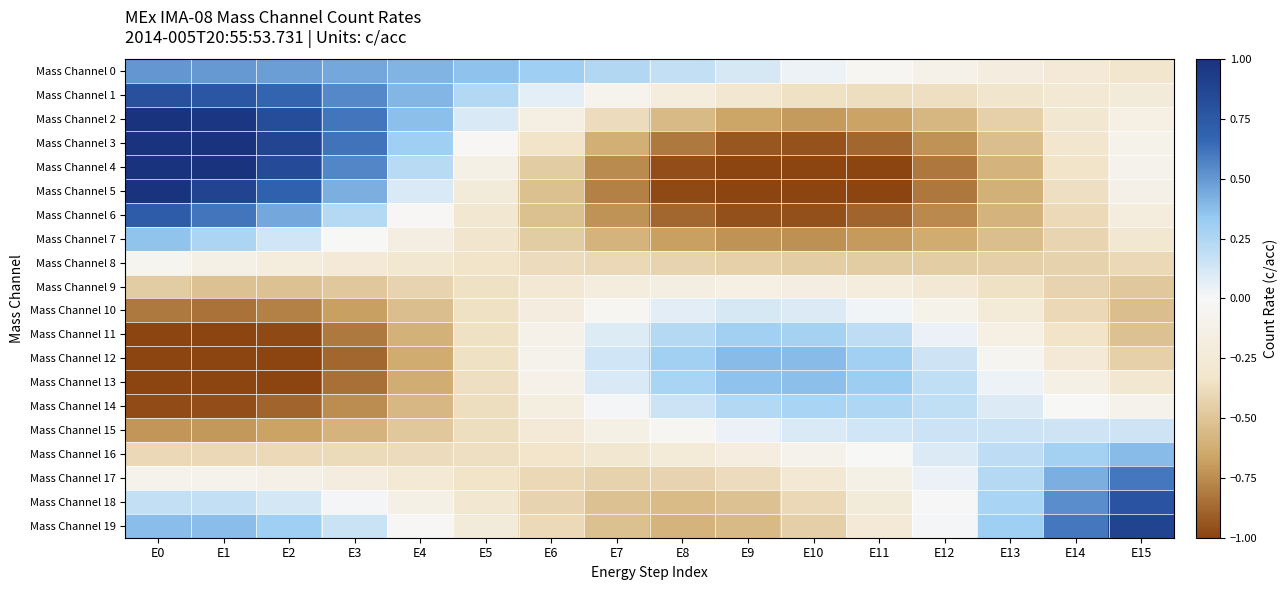

Reading left to right, transcribe all the data shown in this chart.

Mass Channel 0: E0=0.5	E1=0.5	E2=0.5	E3=0.5	E4=0.4	E5=0.4	E6=0.3	E7=0.2	E8=0.2	E9=0.1	E10=0.0	E11=-0.0	E12=-0.1	E13=-0.2	E14=-0.3	E15=-0.3
Mass Channel 1: E0=0.8	E1=0.8	E2=0.7	E3=0.6	E4=0.4	E5=0.2	E6=0.1	E7=-0.1	E8=-0.2	E9=-0.3	E10=-0.4	E11=-0.4	E12=-0.4	E13=-0.3	E14=-0.3	E15=-0.2
Mass Channel 2: E0=1.0	E1=1.0	E2=0.8	E3=0.6	E4=0.4	E5=0.1	E6=-0.2	E7=-0.4	E8=-0.6	E9=-0.7	E10=-0.7	E11=-0.7	E12=-0.6	E13=-0.4	E14=-0.3	E15=-0.1
Mass Channel 3: E0=1.2	E1=1.1	E2=0.9	E3=0.6	E4=0.3	E5=-0.0	E6=-0.3	E7=-0.6	E8=-0.8	E9=-0.9	E10=-1.0	E11=-0.9	E12=-0.7	E13=-0.5	E14=-0.3	E15=-0.1
Mass Channel 4: E0=1.1	E1=1.0	E2=0.8	E3=0.6	E4=0.2	E5=-0.1	E6=-0.5	E7=-0.8	E8=-1.0	E9=-1.1	E10=-1.1	E11=-1.0	E12=-0.8	E13=-0.6	E14=-0.3	E15=-0.1
Mass Channel 5: E0=1.0	E1=0.9	E2=0.7	E3=0.4	E4=0.1	E5=-0.2	E6=-0.5	E7=-0.8	E8=-1.0	E9=-1.1	E10=-1.1	E11=-1.0	E12=-0.8	E13=-0.6	E14=-0.4	E15=-0.1
Mass Channel 6: E0=0.7	E1=0.6	E2=0.4	E3=0.2	E4=-0.0	E5=-0.3	E6=-0.5	E7=-0.7	E8=-0.9	E9=-1.0	E10=-1.0	E11=-0.9	E12=-0.8	E13=-0.6	E14=-0.4	E15=-0.2
Mass Channel 7: E0=0.4	E1=0.3	E2=0.1	E3=-0.0	E4=-0.2	E5=-0.3	E6=-0.5	E7=-0.6	E8=-0.7	E9=-0.7	E10=-0.7	E11=-0.7	E12=-0.6	E13=-0.5	E14=-0.4	E15=-0.3
Mass Channel 8: E0=-0.1	E1=-0.1	E2=-0.2	E3=-0.3	E4=-0.3	E5=-0.3	E6=-0.4	E7=-0.4	E8=-0.4	E9=-0.4	E10=-0.5	E11=-0.5	E12=-0.5	E13=-0.5	E14=-0.4	E15=-0.4
Mass Channel 9: E0=-0.5	E1=-0.5	E2=-0.5	E3=-0.5	E4=-0.4	E5=-0.4	E6=-0.3	E7=-0.2	E8=-0.2	E9=-0.1	E10=-0.2	E11=-0.2	E12=-0.3	E13=-0.4	E14=-0.4	E15=-0.5
Mass Channel 10: E0=-0.8	E1=-0.8	E2=-0.8	E3=-0.7	E4=-0.5	E5=-0.4	E6=-0.2	E7=-0.0	E8=0.1	E9=0.1	E10=0.1	E11=0.0	E12=-0.1	E13=-0.2	E14=-0.4	E15=-0.5
Mass Channel 11: E0=-1.1	E1=-1.1	E2=-1.0	E3=-0.8	E4=-0.6	E5=-0.4	E6=-0.1	E7=0.1	E8=0.2	E9=0.3	E10=0.3	E11=0.2	E12=0.0	E13=-0.1	E14=-0.3	E15=-0.5
Mass Channel 12: E0=-1.2	E1=-1.2	E2=-1.1	E3=-0.9	E4=-0.6	E5=-0.4	E6=-0.1	E7=0.1	E8=0.3	E9=0.4	E10=0.4	E11=0.3	E12=0.1	E13=-0.0	E14=-0.3	E15=-0.4
Mass Channel 13: E0=-1.1	E1=-1.1	E2=-1.0	E3=-0.8	E4=-0.6	E5=-0.4	E6=-0.1	E7=0.1	E8=0.3	E9=0.4	E10=0.4	E11=0.3	E12=0.2	E13=0.0	E14=-0.1	E15=-0.3
Mass Channel 14: E0=-1.0	E1=-1.0	E2=-0.9	E3=-0.7	E4=-0.6	E5=-0.4	E6=-0.2	E7=0.0	E8=0.1	E9=0.2	E10=0.3	E11=0.3	E12=0.2	E13=0.1	E14=-0.0	E15=-0.1
Mass Channel 15: E0=-0.7	E1=-0.7	E2=-0.7	E3=-0.6	E4=-0.5	E5=-0.4	E6=-0.3	E7=-0.1	E8=-0.0	E9=0.0	E10=0.1	E11=0.1	E12=0.2	E13=0.2	E14=0.1	E15=0.1
Mass Channel 16: E0=-0.4	E1=-0.4	E2=-0.4	E3=-0.4	E4=-0.4	E5=-0.4	E6=-0.3	E7=-0.3	E8=-0.2	E9=-0.2	E10=-0.1	E11=-0.0	E12=0.1	E13=0.2	E14=0.3	E15=0.4
Mass Channel 17: E0=-0.1	E1=-0.1	E2=-0.1	E3=-0.2	E4=-0.3	E5=-0.3	E6=-0.4	E7=-0.4	E8=-0.4	E9=-0.4	E10=-0.3	E11=-0.1	E12=0.0	E13=0.2	E14=0.4	E15=0.6
Mass Channel 18: E0=0.2	E1=0.2	E2=0.1	E3=0.0	E4=-0.1	E5=-0.3	E6=-0.4	E7=-0.5	E8=-0.6	E9=-0.5	E10=-0.4	E11=-0.2	E12=0.0	E13=0.3	E14=0.5	E15=0.8
Mass Channel 19: E0=0.4	E1=0.4	E2=0.3	E3=0.2	E4=-0.0	E5=-0.2	E6=-0.4	E7=-0.5	E8=-0.6	E9=-0.6	E10=-0.4	E11=-0.3	E12=0.0	E13=0.3	E14=0.6	E15=0.9